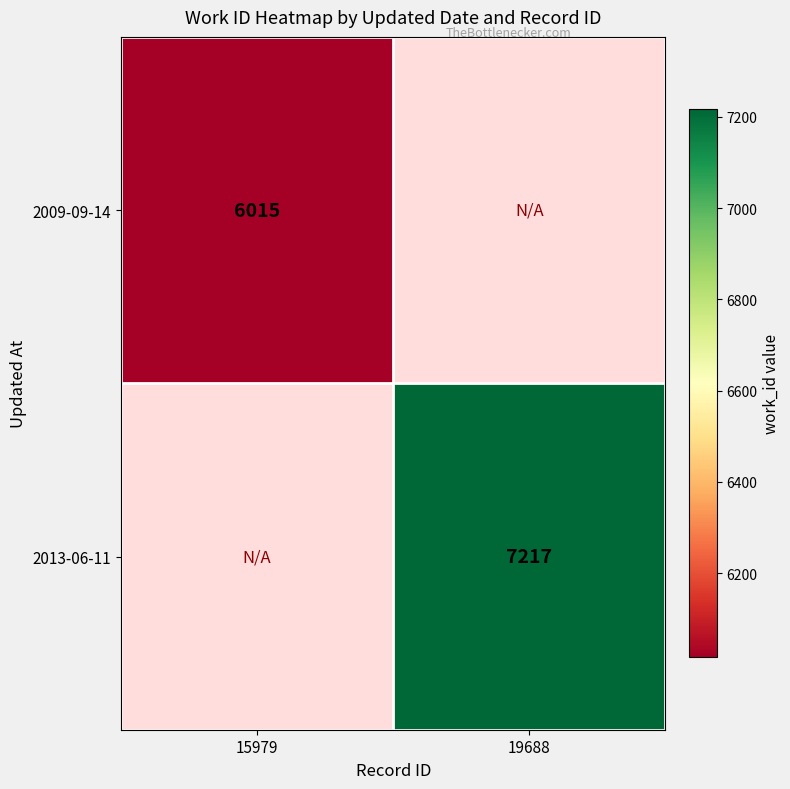

Is the value of 2013-06-11 at 19688 greater than the value of 2009-09-14 at 15979?

Yes